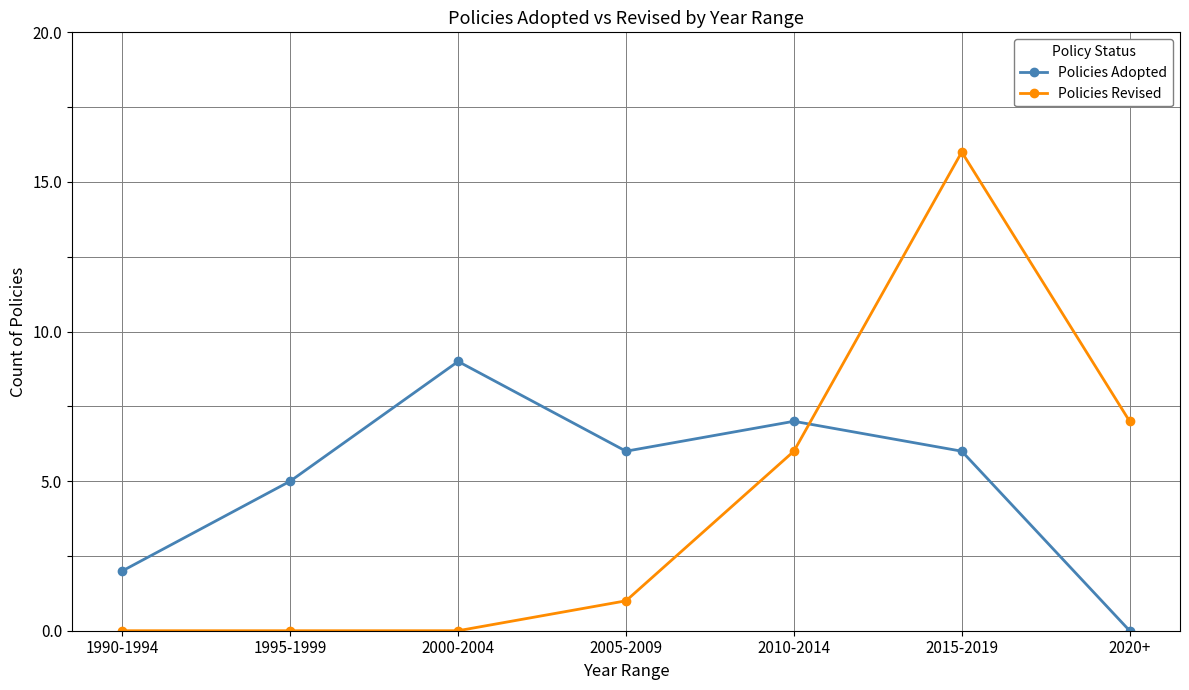

In Policies Adopted, how many points are higher than both neighbors (excluding endpoints)?

2